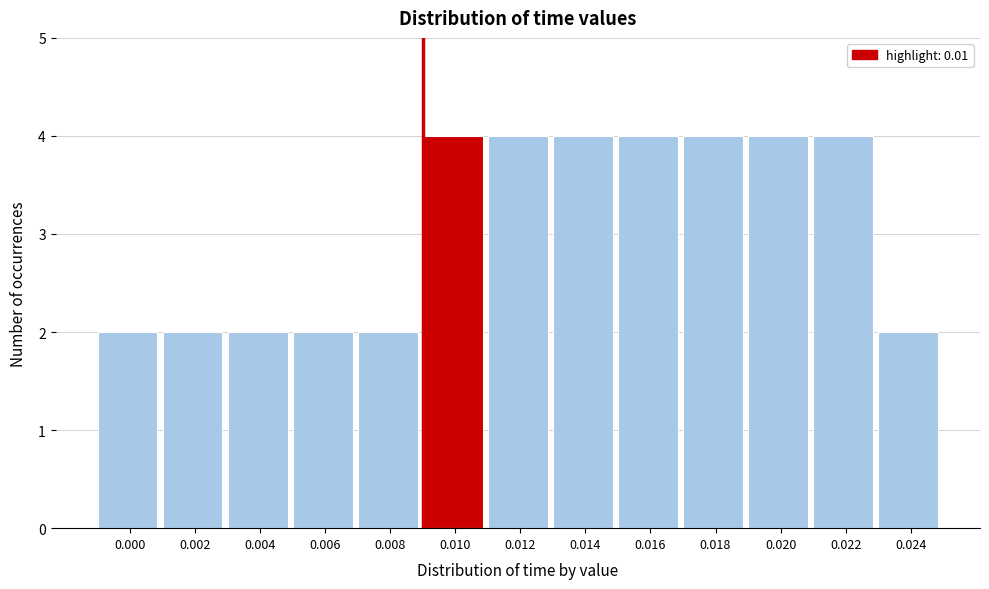

Reading left to right, list all the values displayed in this chart.

2	2	2	2	2	4	4	4	4	4	4	4	2